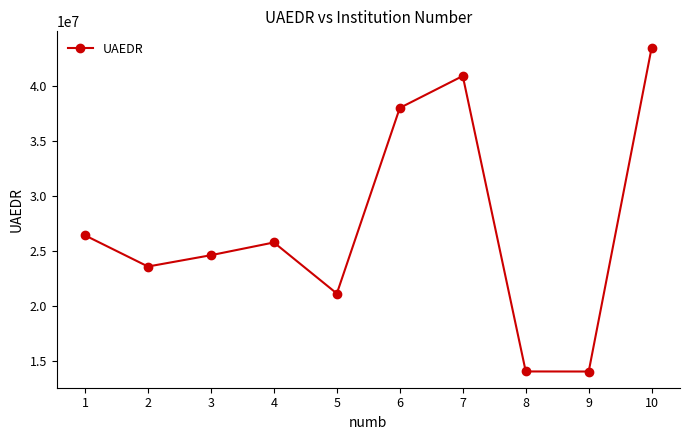

Which category has the highest value across all series?

10